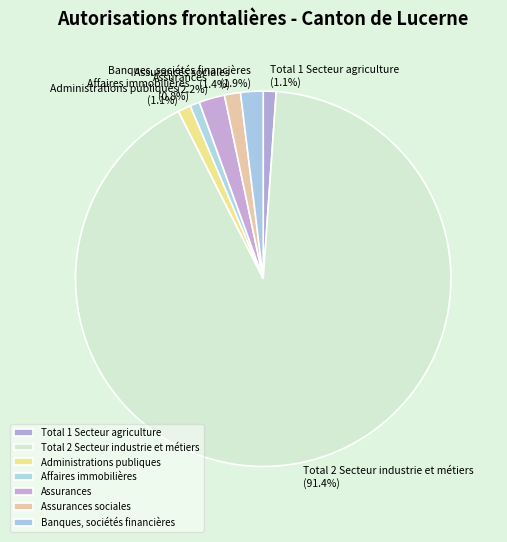

To the nearest percent, what percentage of the pie is Assurances?

2%